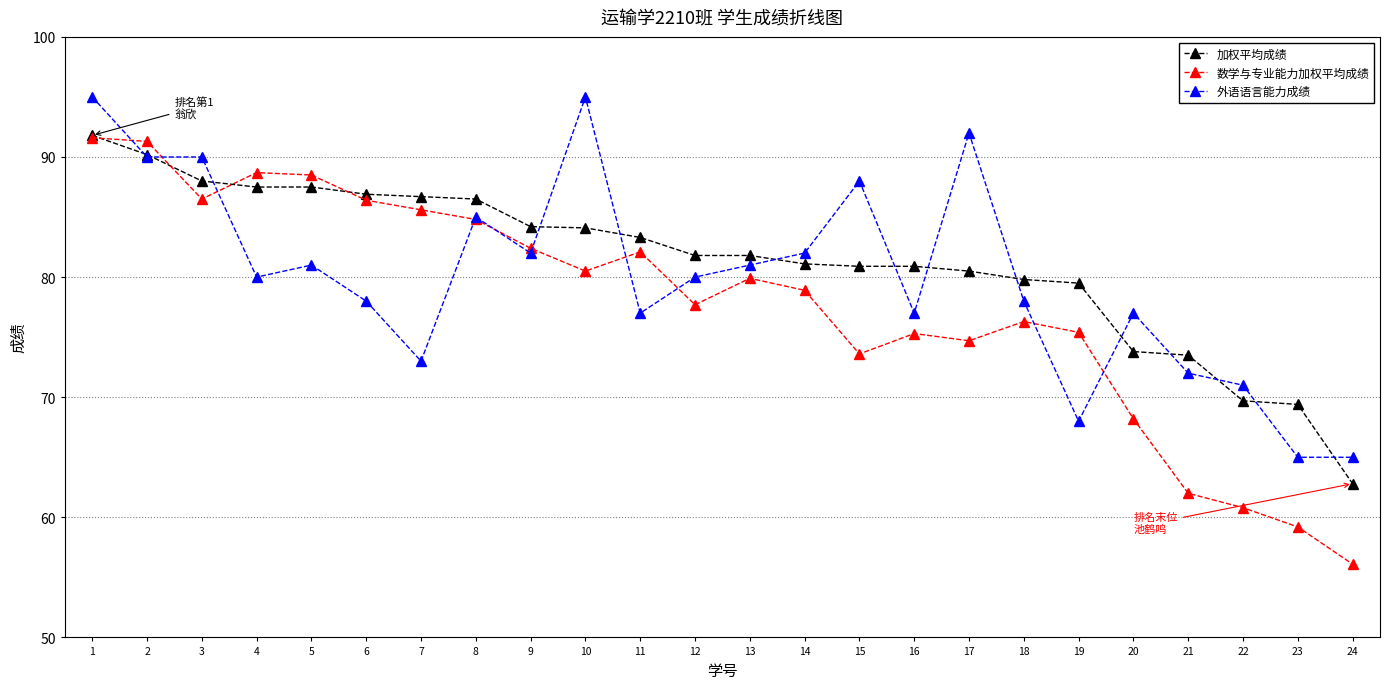

What is the spread (max minus min) of values at 20?

8.8